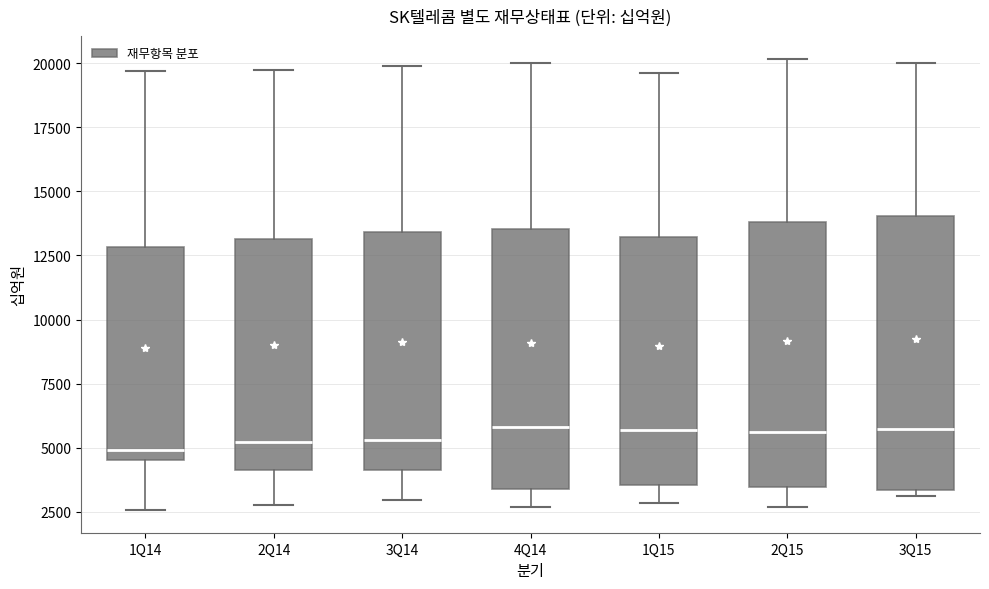

Reading left to right, read every box against the y-axis: the position of its median line, the range the box covers, and the ends of its whiskers. The values are not printed on the chart, so give them approximately, as read against the axis.

1Q14: median 5000, box 4500 to 13000, whiskers 2500 to 19500
2Q14: median 5000, box 4000 to 13000, whiskers 3000 to 19500
3Q14: median 5500, box 4000 to 13500, whiskers 3000 to 20000
4Q14: median 6000, box 3500 to 13500, whiskers 2500 to 20000
1Q15: median 5500, box 3500 to 13000, whiskers 3000 to 19500
2Q15: median 5500, box 3500 to 14000, whiskers 2500 to 20000
3Q15: median 5500, box 3500 to 14000, whiskers 3000 to 20000